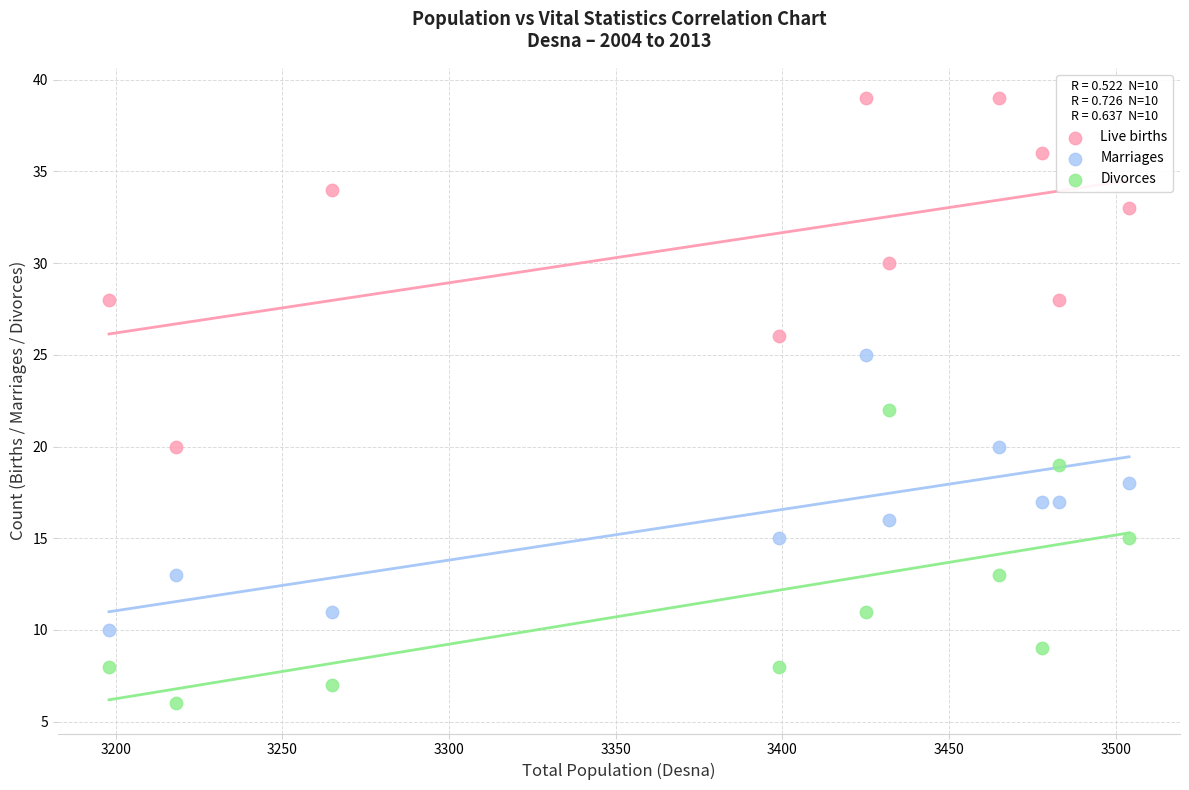

Across all data points, what is the range of Y values (max minus min)?

33